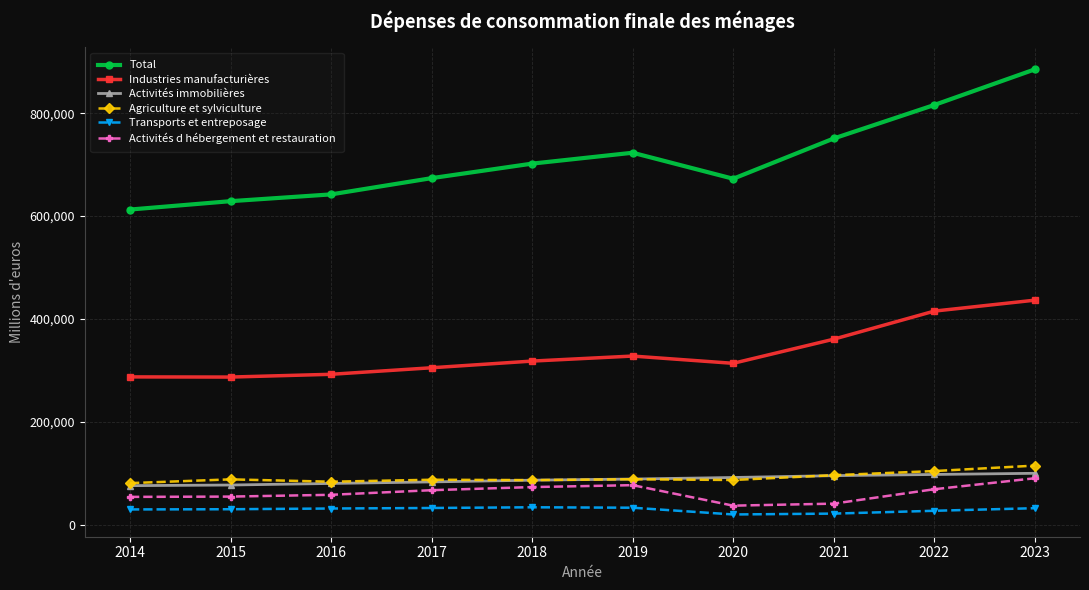

What is the minimum value for Total?

612719